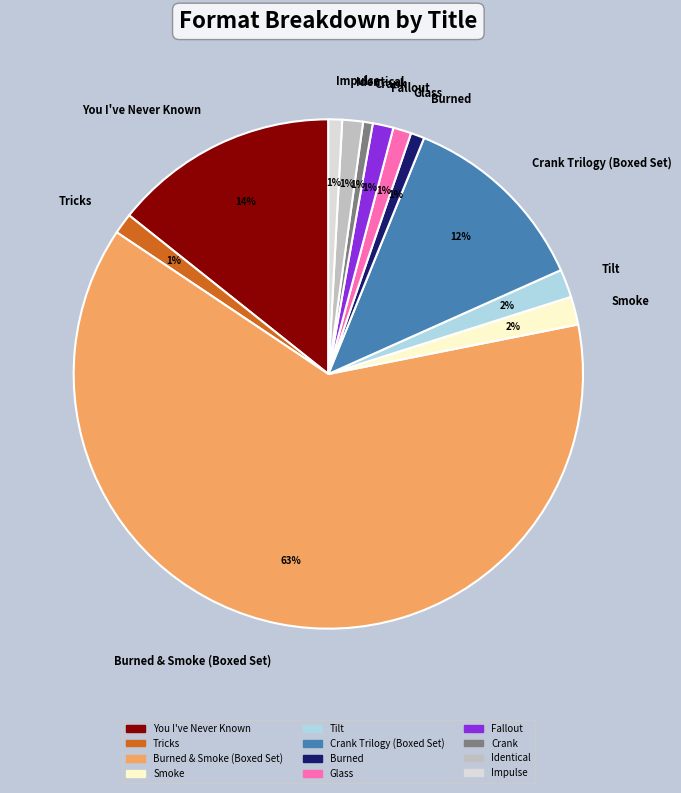

The Identical slice represents 11% of the pie. True or false?

False